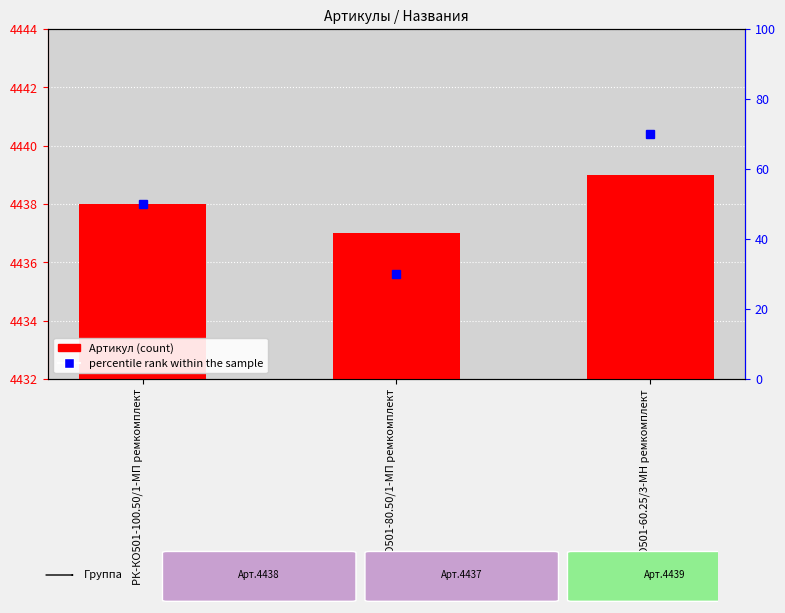

Where does the data first go above 4438?

РК-КО501-60.25/3-МН ремкомплект